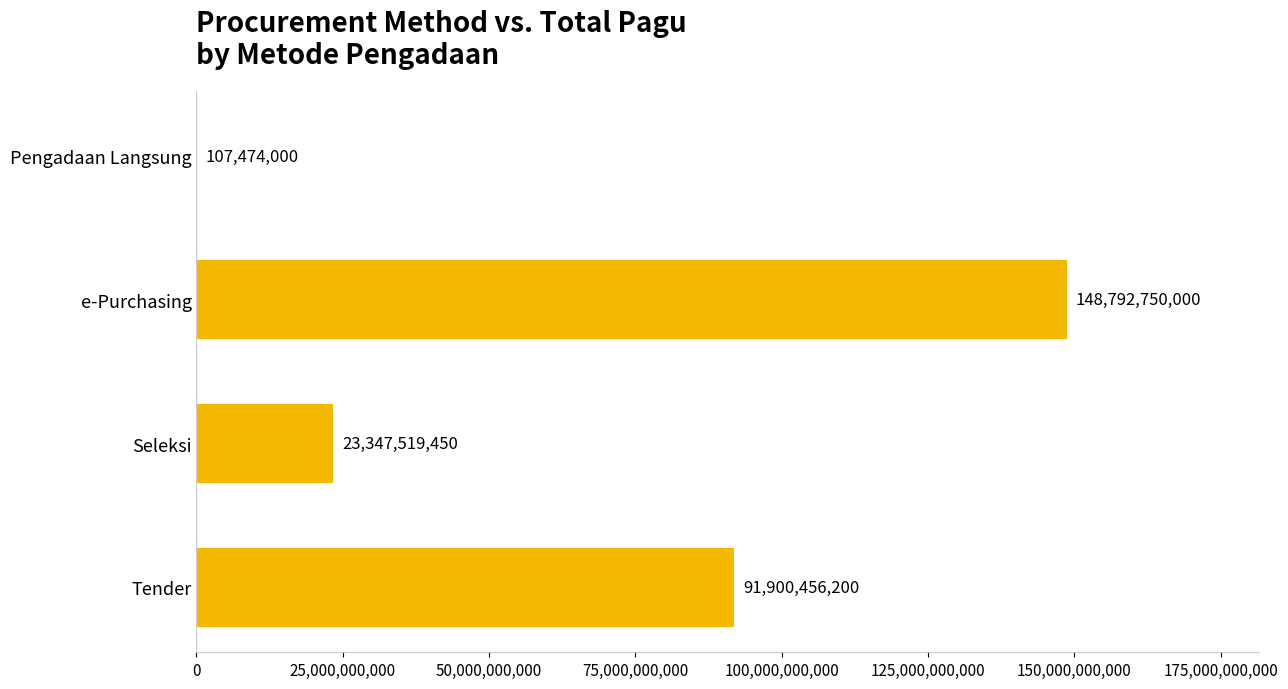

Which label corresponds to the largest value in the chart?

e-Purchasing